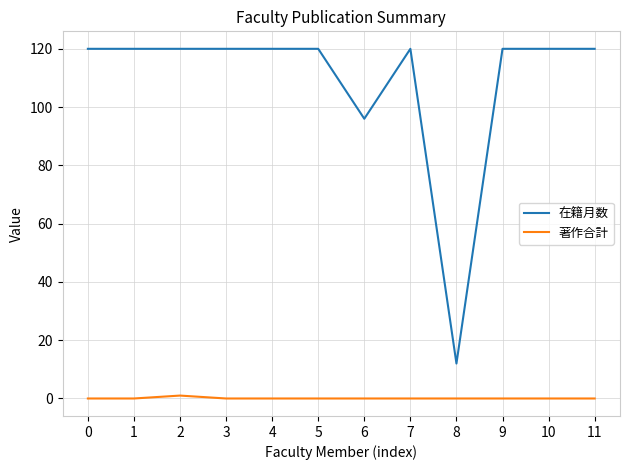

What is the total value across all series at 9?

120